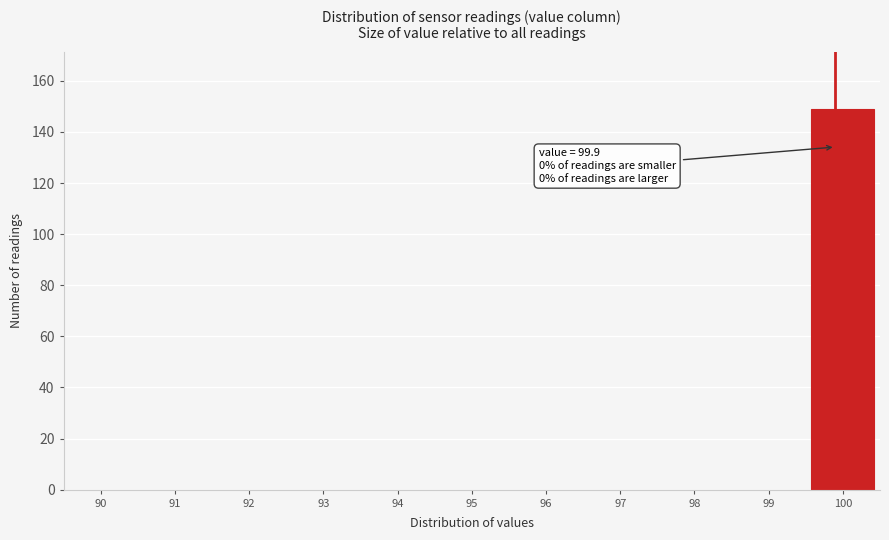

Over which range of the x-axis is the bar tallest?

99.5 to 100.5